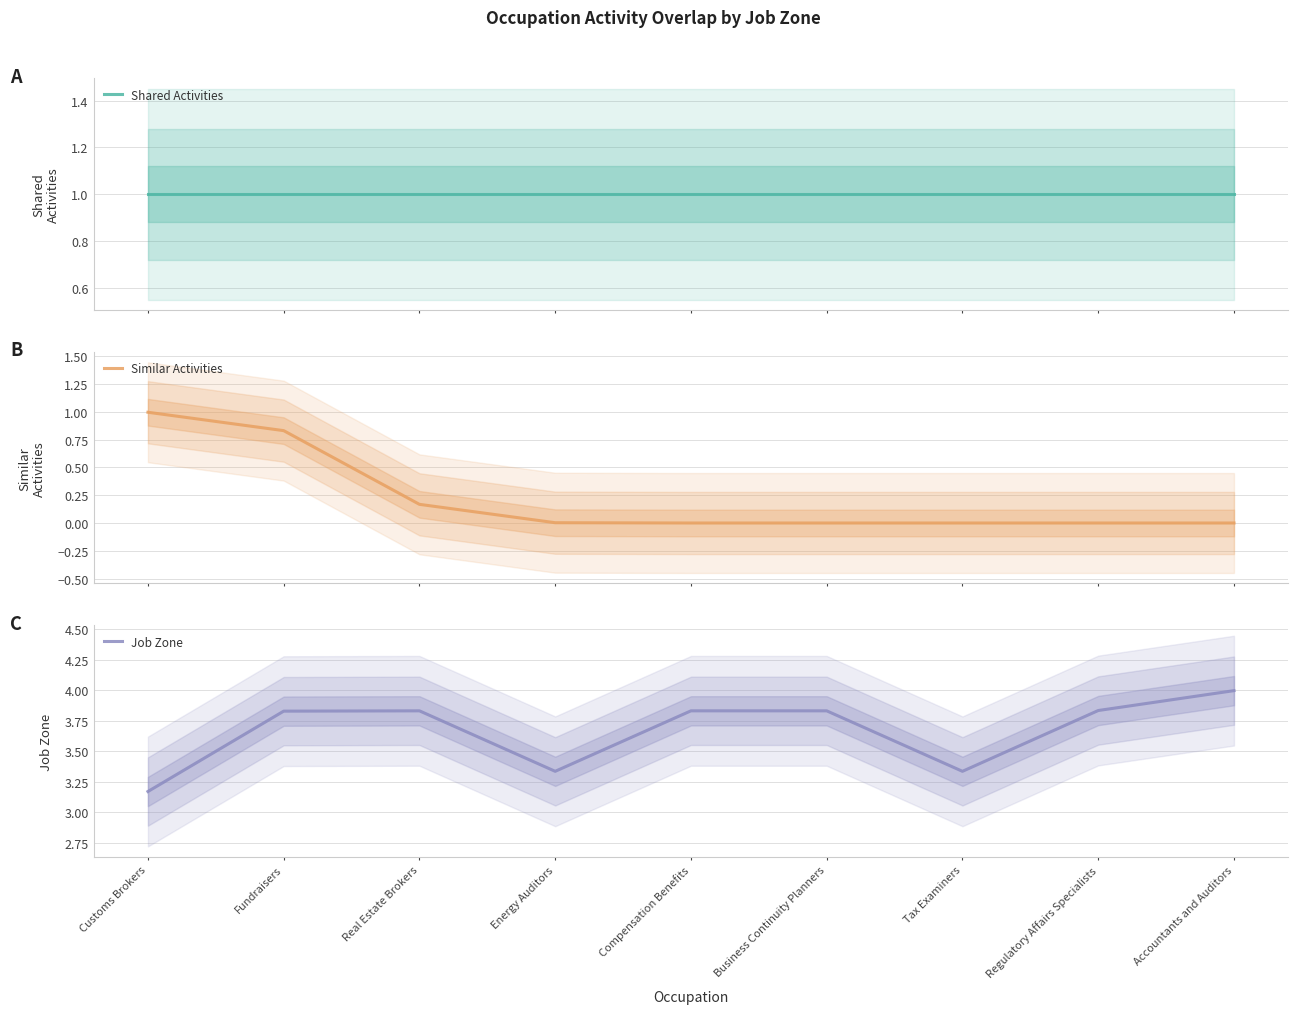

Which series has the largest range (max minus min)?

Similar Activities